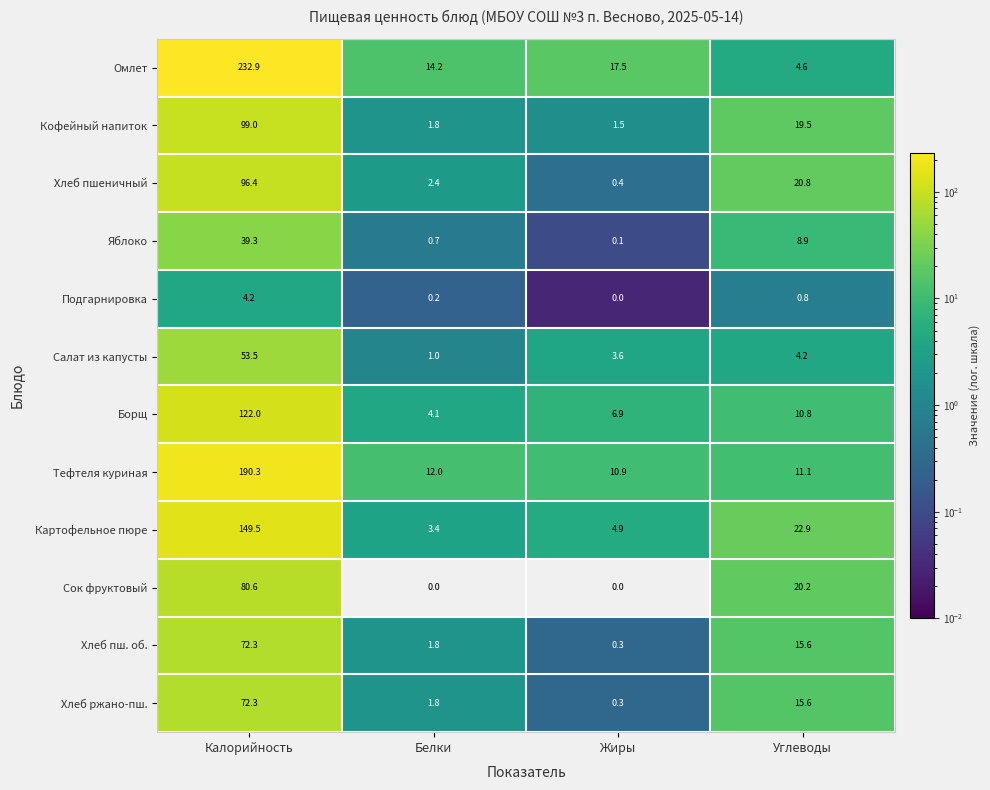

How many categories are shown in the chart?

4